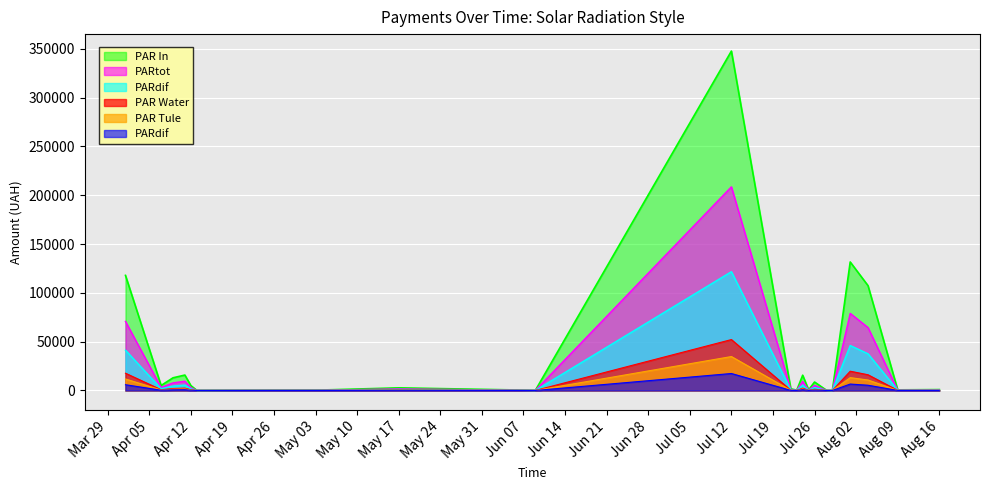

Where is the first local maximum?

11.04.2016